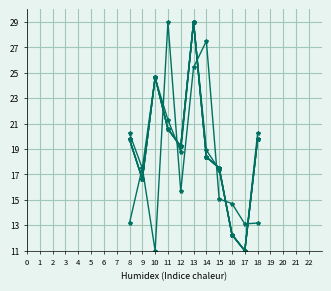

Reading left to right, extract all data points from this chart.

col_37: 20.2	17.5	24.6	21.3	18.8	29.0	18.9	17.4	12.2	11.0	20.2
col_38: 19.8	16.6	24.6	20.6	19.2	29.0	18.4	17.5	12.3	11.0	19.8
col_39: 19.8	16.6	24.6	20.6	19.2	29.0	18.4	17.5	12.3	11.0	19.8
col_40: 19.8	16.6	24.6	20.6	19.2	29.0	18.4	17.5	12.3	11.0	19.8
col_41: 19.8	16.6	24.6	20.6	19.2	29.0	18.4	17.5	12.3	11.0	19.8
col_26: 13.2	17.5	11.0	29.0	15.7	25.4	27.5	15.1	14.7	13.1	13.2